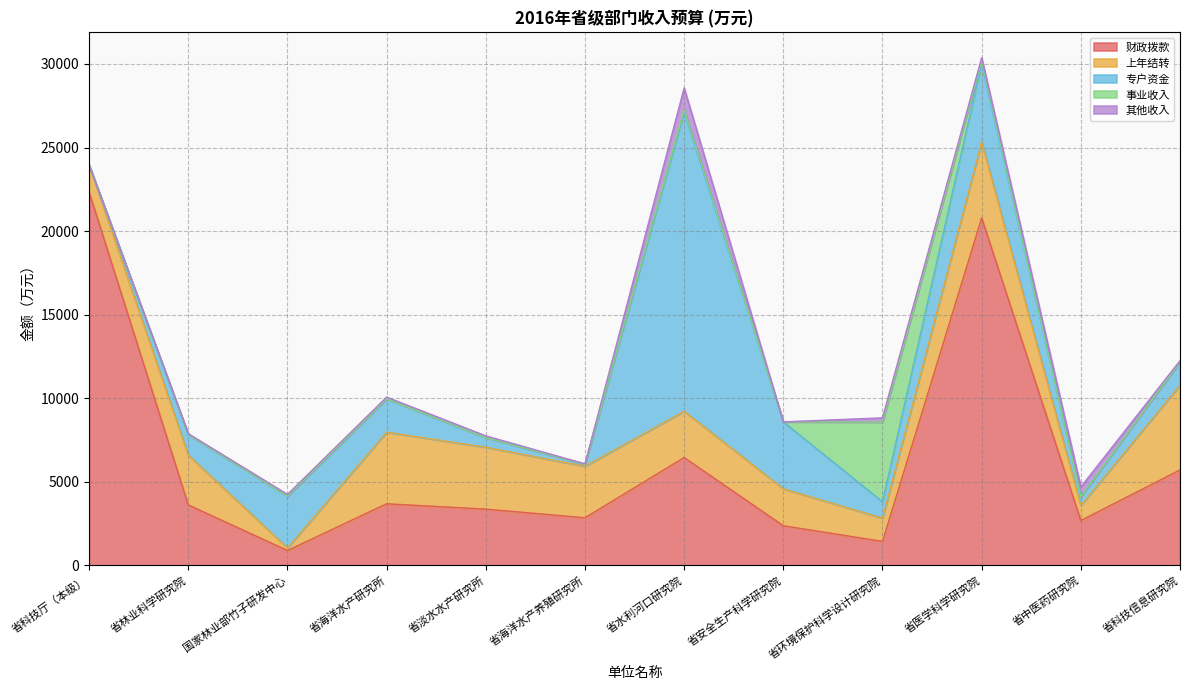

Which series has the largest total across all categories?

财政拨款